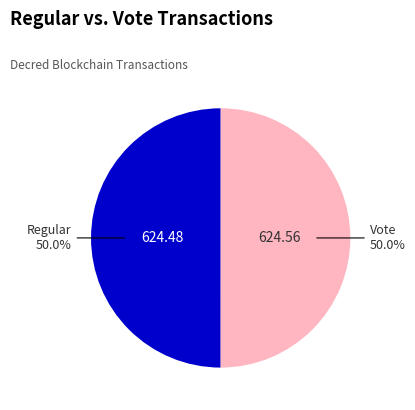

Combined, what portion of the pie is Regular and Vote?

100.0%